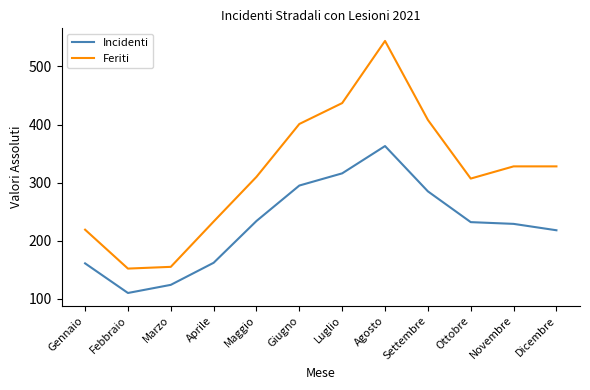

At which label does Incidenti first exceed 232?

Maggio